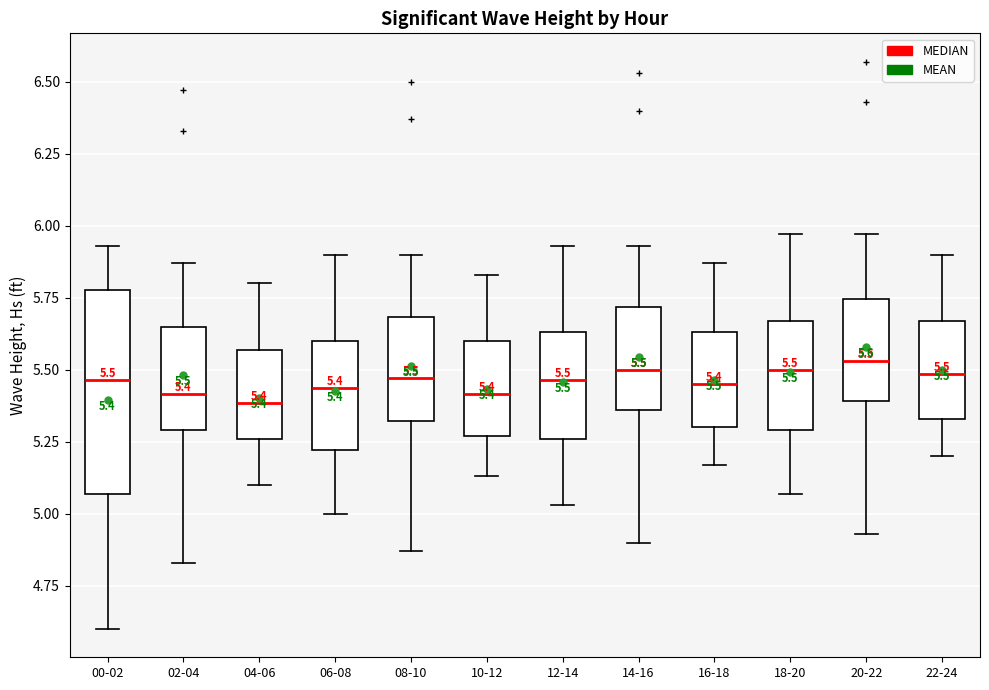

Comparing the boxes themselves (not the whiskers), which one is the tallest?

00-02